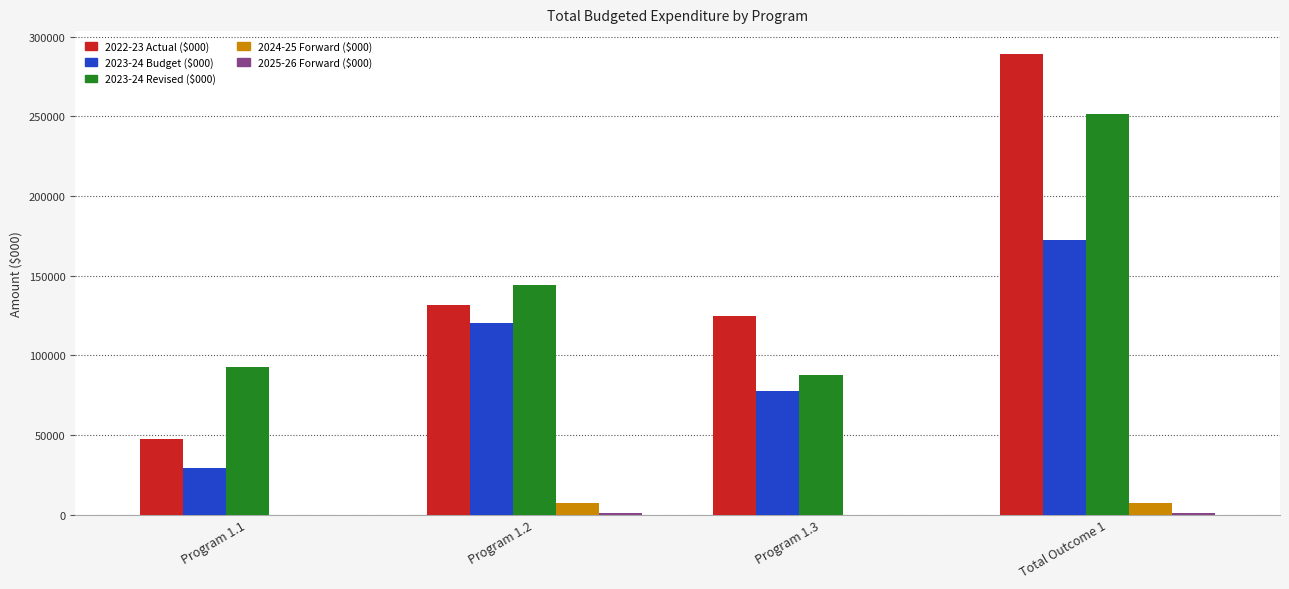

At which category is the sum across all series the highest?

Total Outcome 1